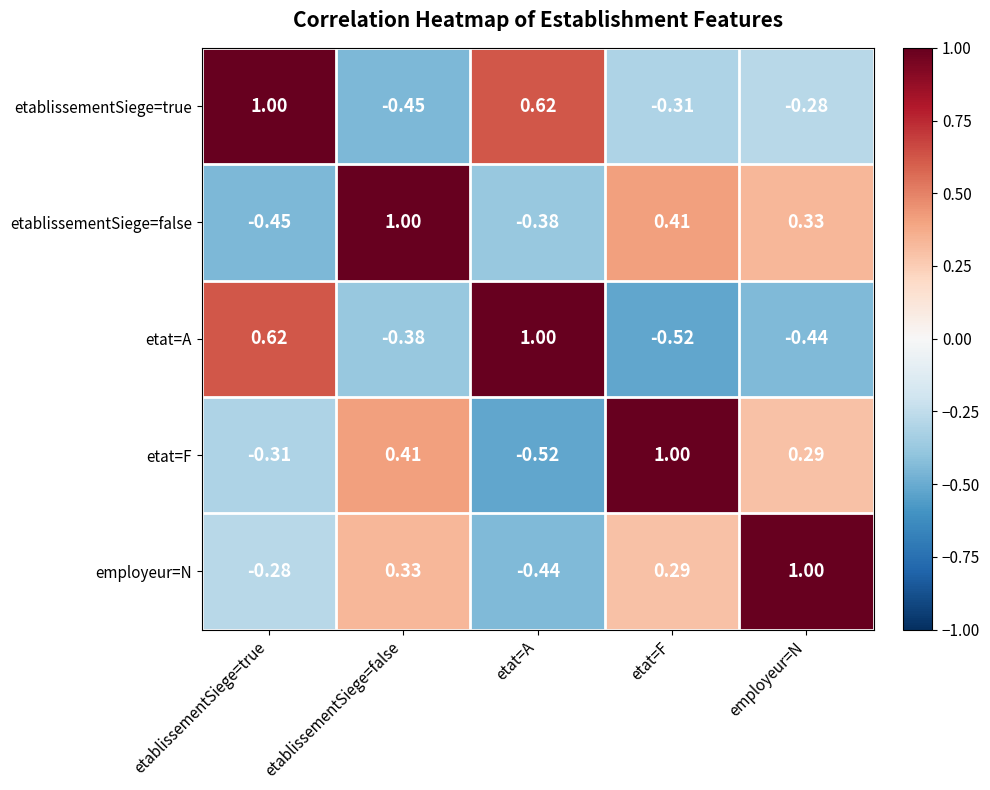

At which label is etablissementSiege=false closest to 0?

employeur=N